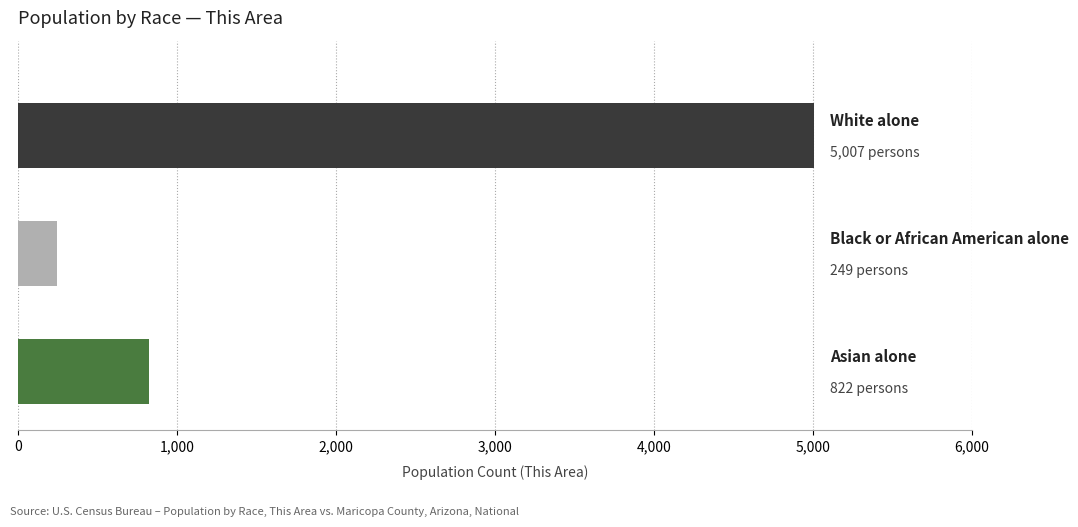

What is the sum of all values?

6078